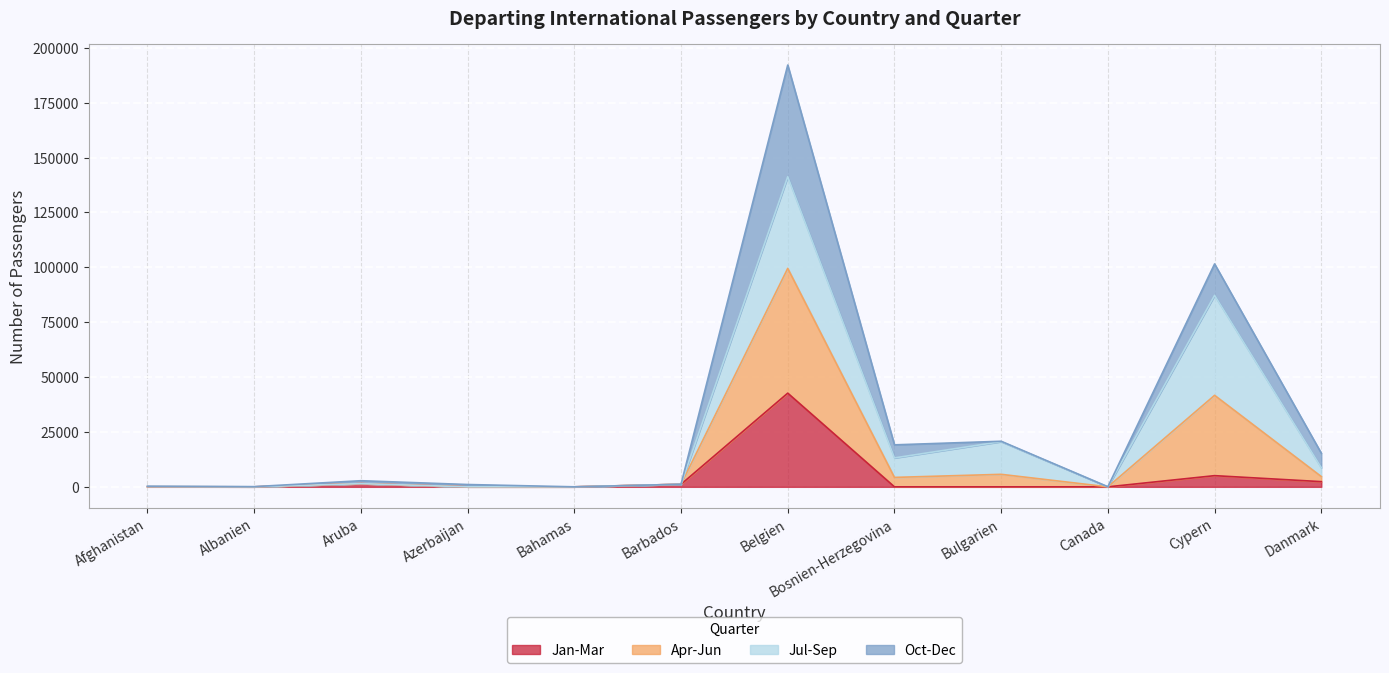

Which series has the widest spread of values?

Apr-Jun